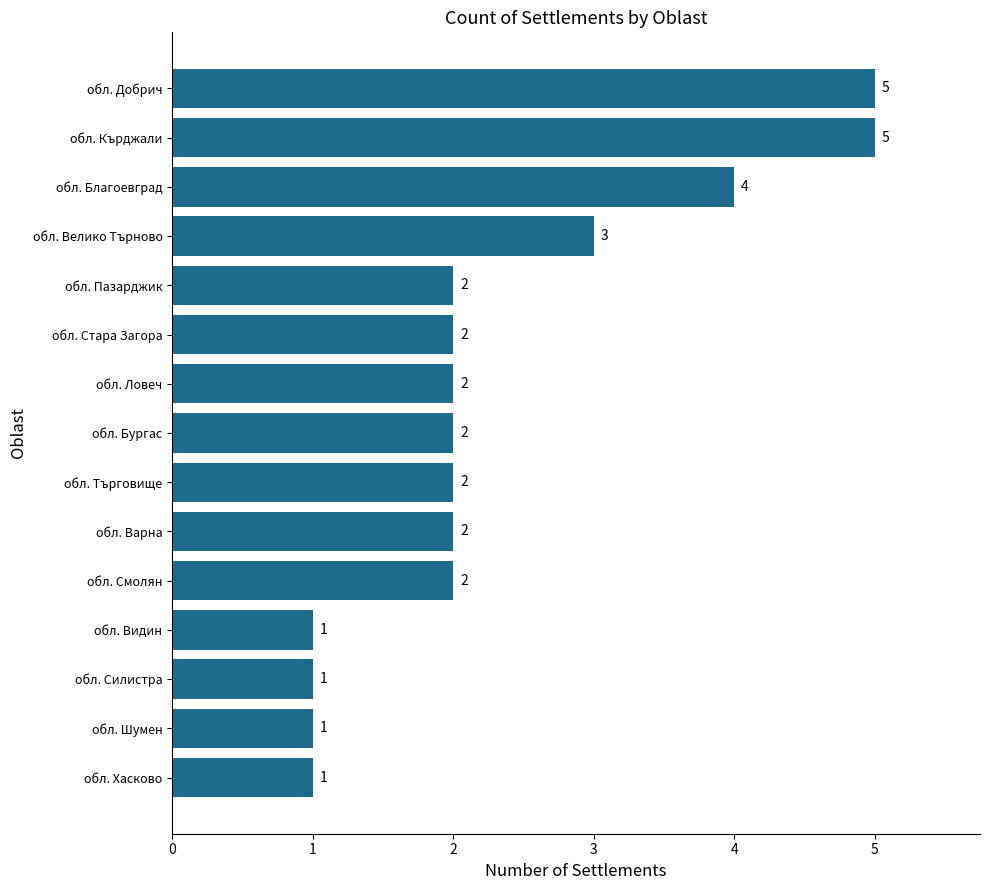

Reading top to bottom, transcribe all the data shown in this chart.

обл. Добрич=5	обл. Кърджали=5	обл. Благоевград=4	обл. Велико Търново=3	обл. Пазарджик=2	обл. Стара Загора=2	обл. Ловеч=2	обл. Бургас=2	обл. Търговище=2	обл. Варна=2	обл. Смолян=2	обл. Видин=1	обл. Силистра=1	обл. Шумен=1	обл. Хасково=1